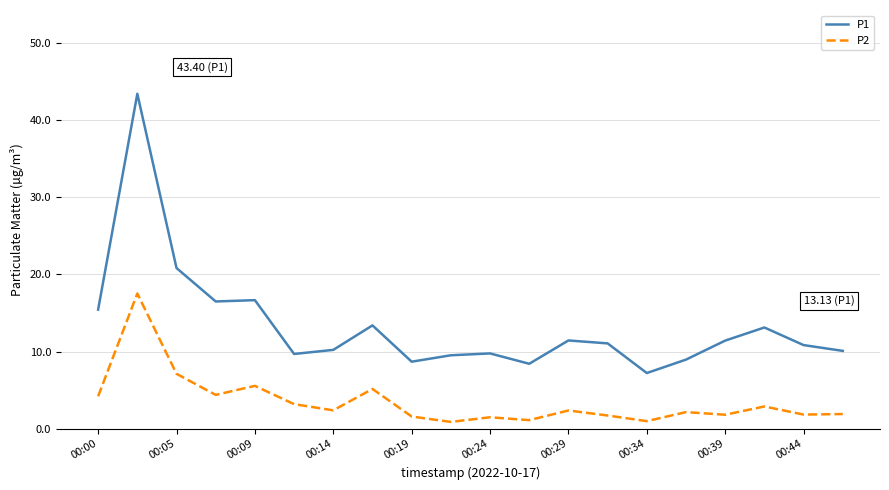

What is the difference between the maximum and minimum values in the P2 series?

16.6